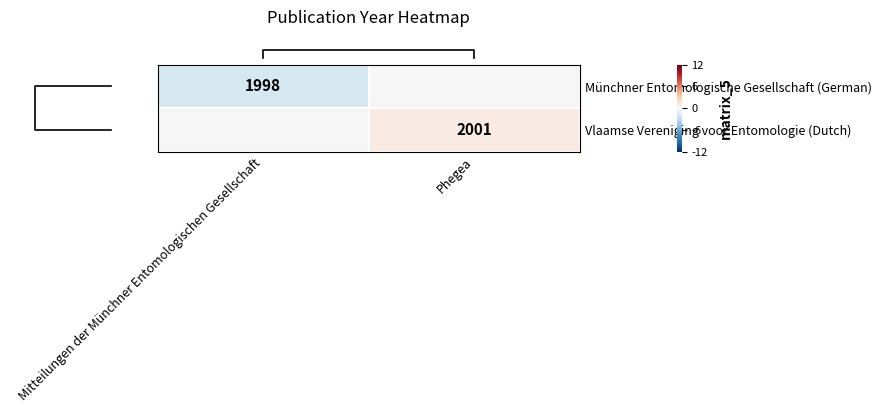

What is the total value across all series at Phegea?

1